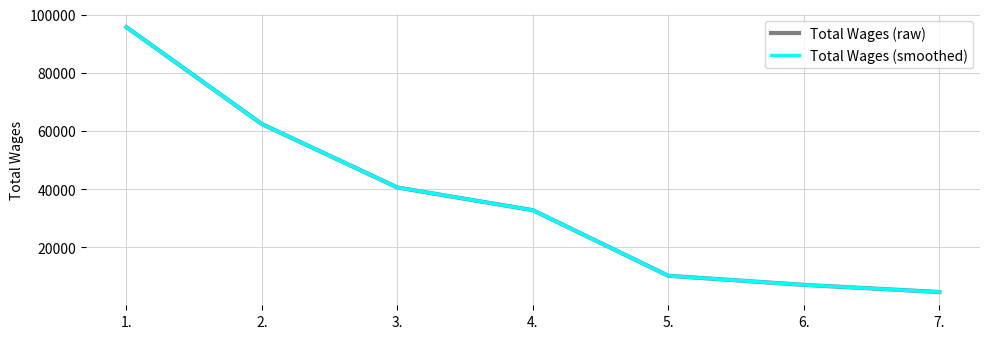

Does the chart display data point markers on the line(s)?

No